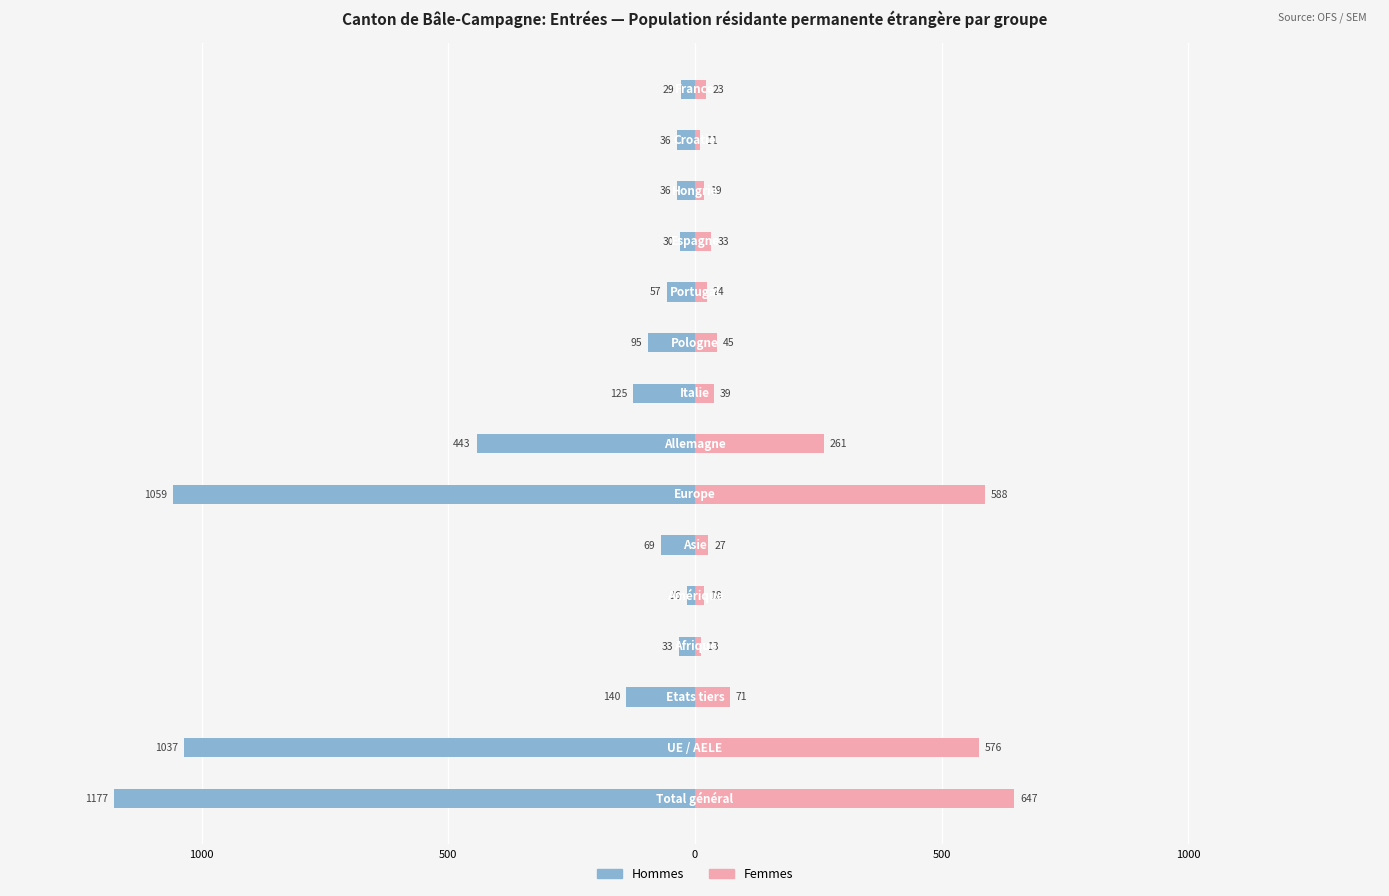

How many groups of bars are there?

15